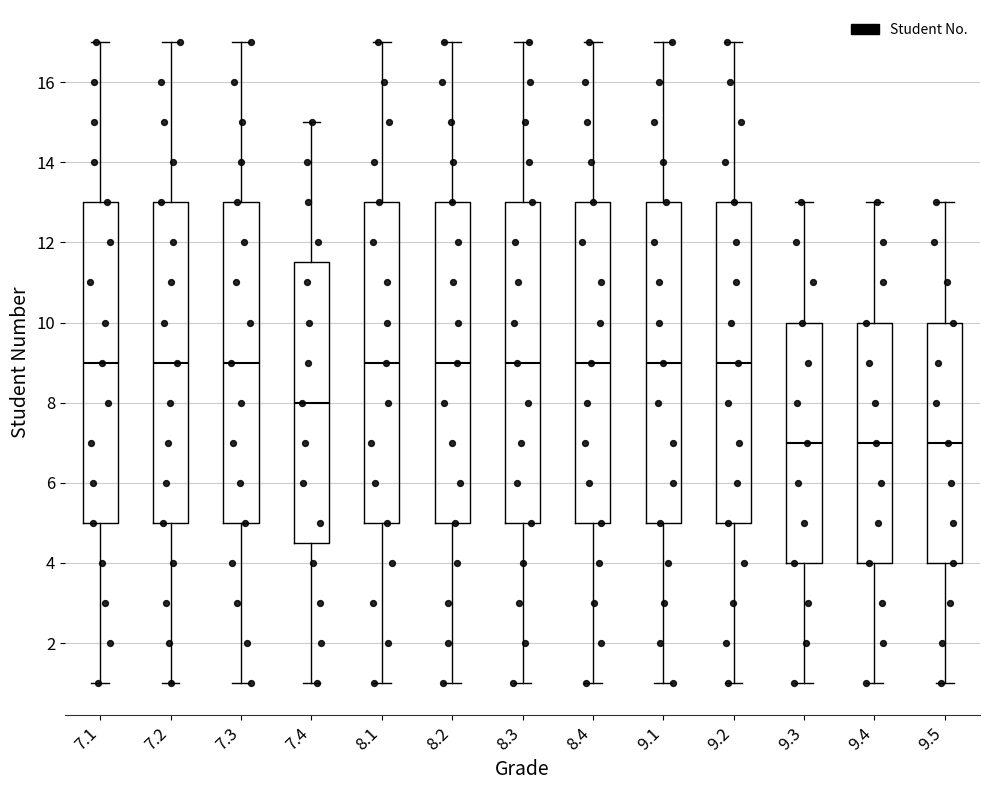

Where does the median line of the box at x = 8.3 sit on the y-axis? The values are not printed on the chart, so give them approximately, as read against the axis.

9.0